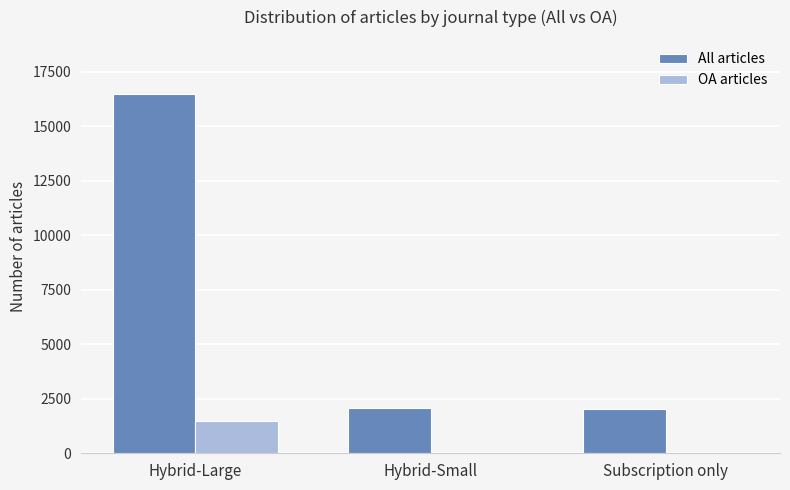

At which label does OA articles reach its peak?

Hybrid-Large